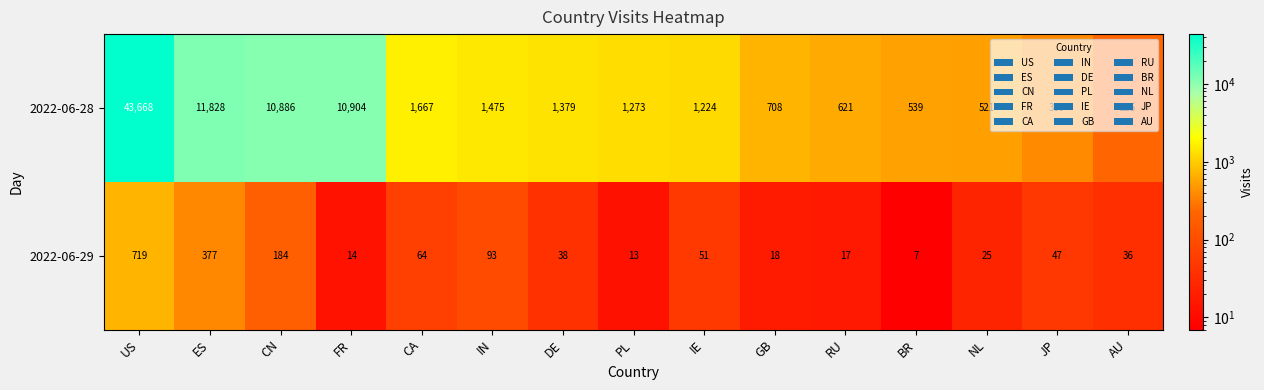

Is the value of 2022-06-28 at AU greater than the value of 2022-06-29 at ES?

No